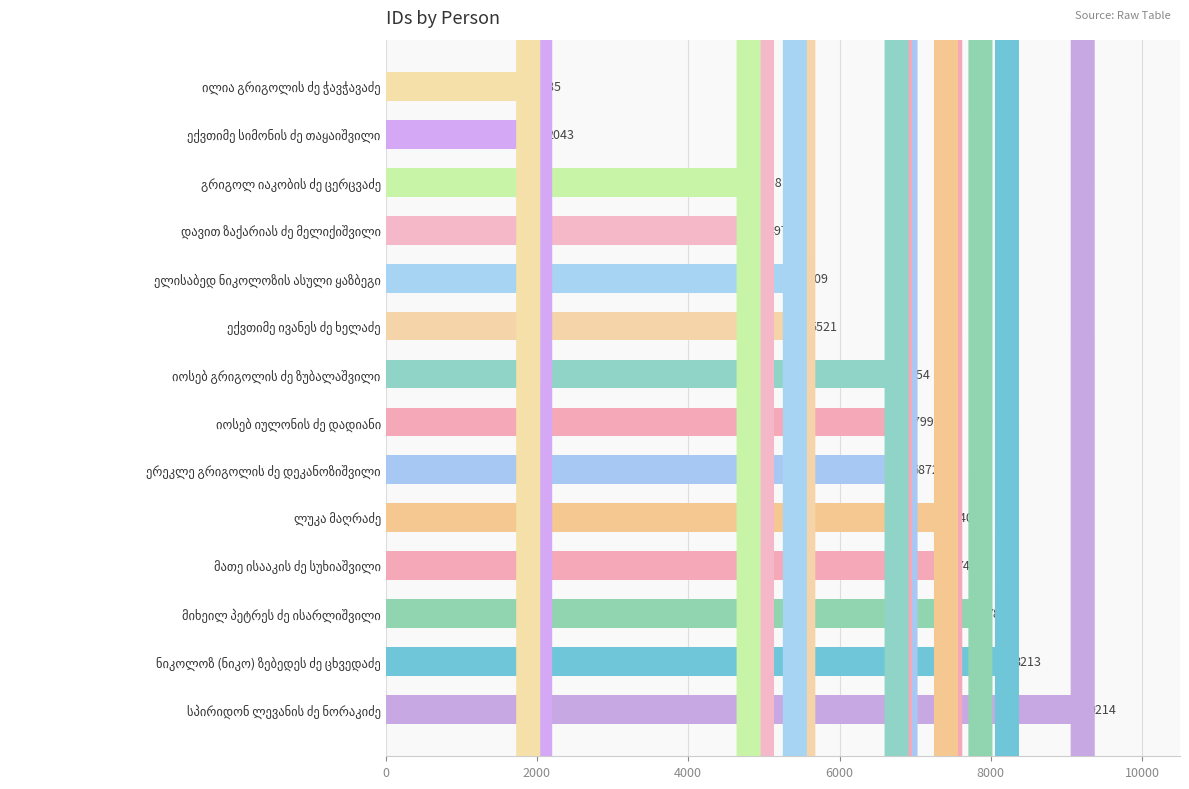

What is the difference between the maximum and minimum values?

7329